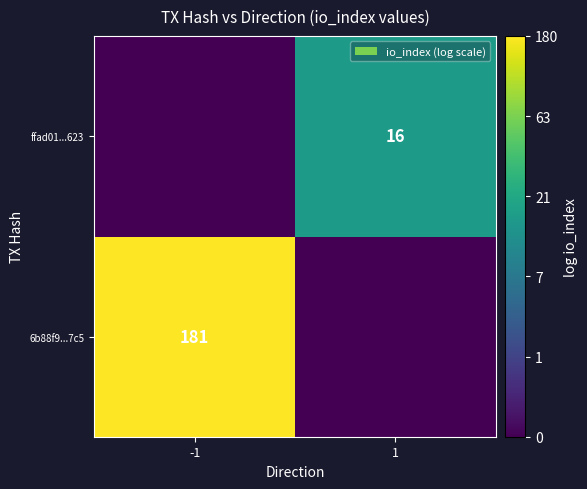

How many categories are shown in the chart?

2